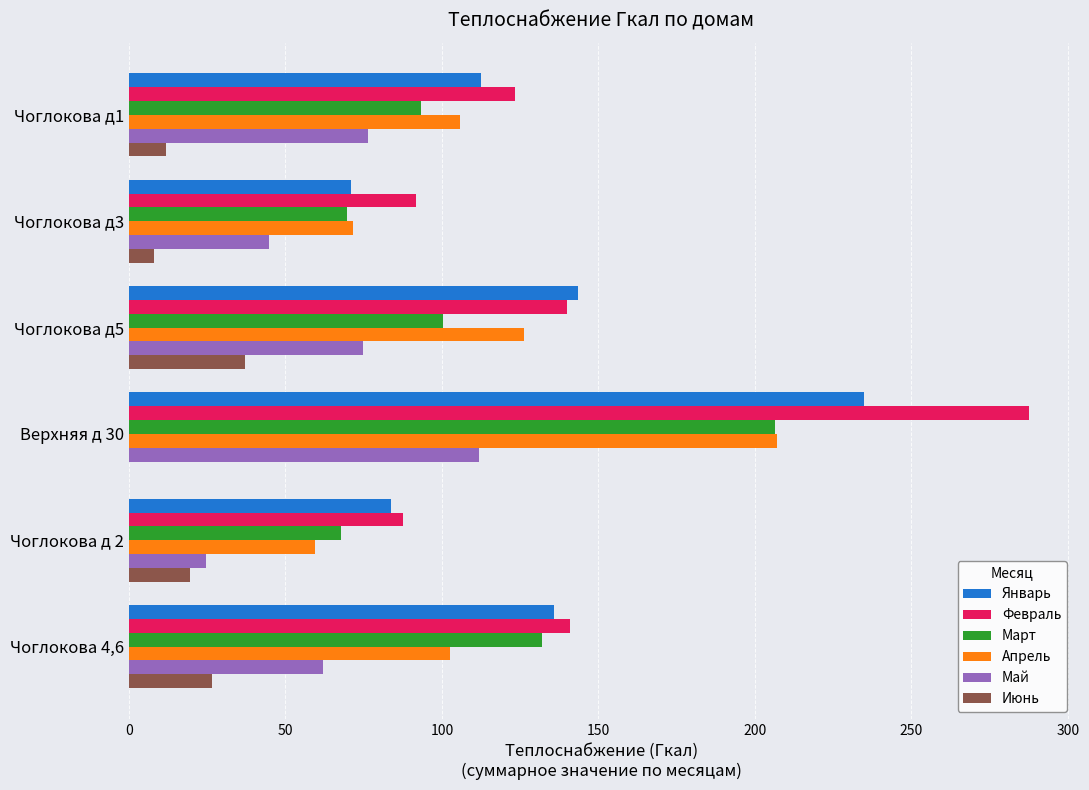

Which category has the highest value across all series?

Верхняя д 30